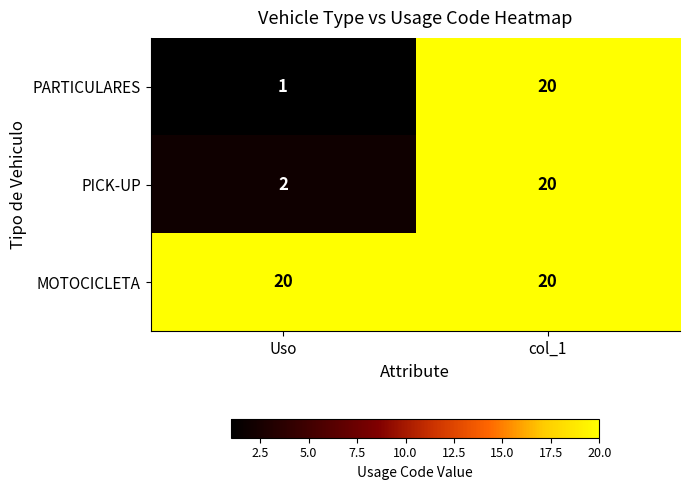

True or false: MOTOCICLETA has a value of 20 at Uso.

True